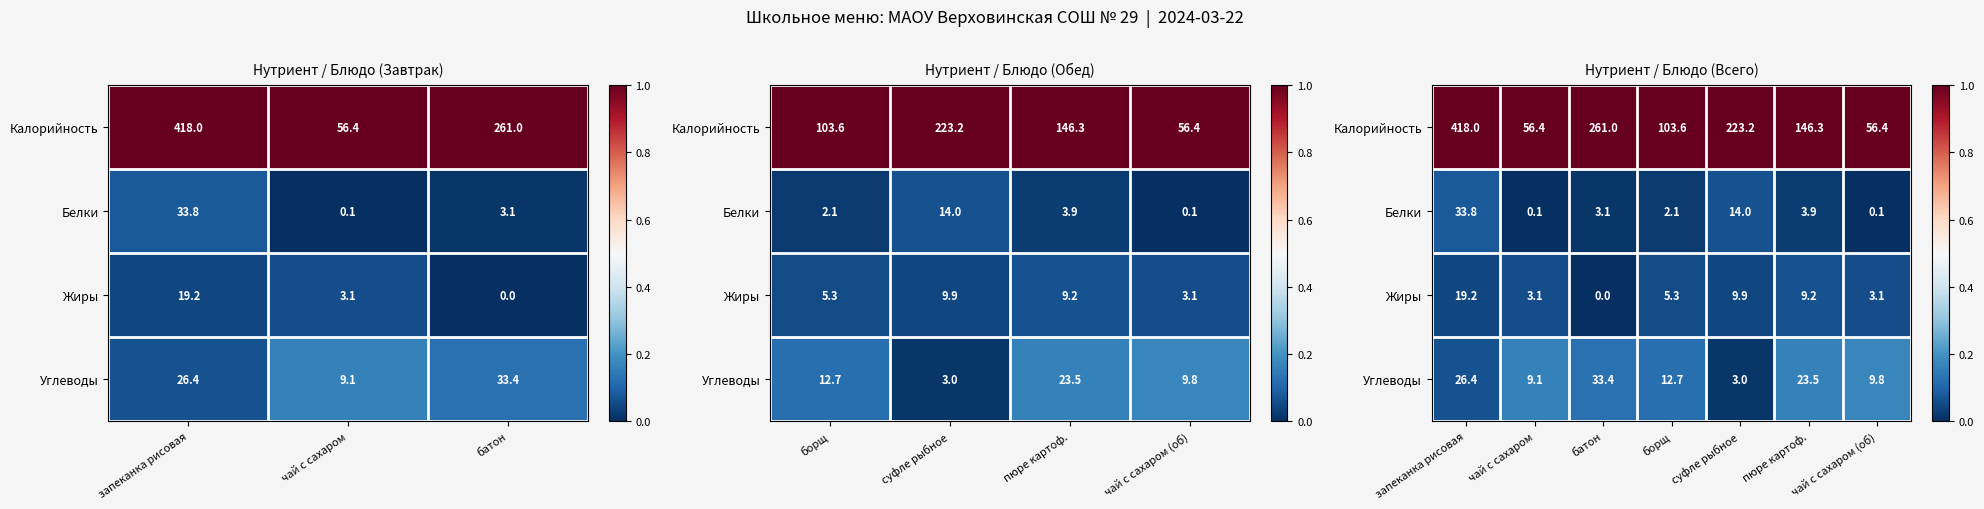

Rank the series at батон from lowest to highest value.

Жиры, Белки, Углеводы, Калорийность